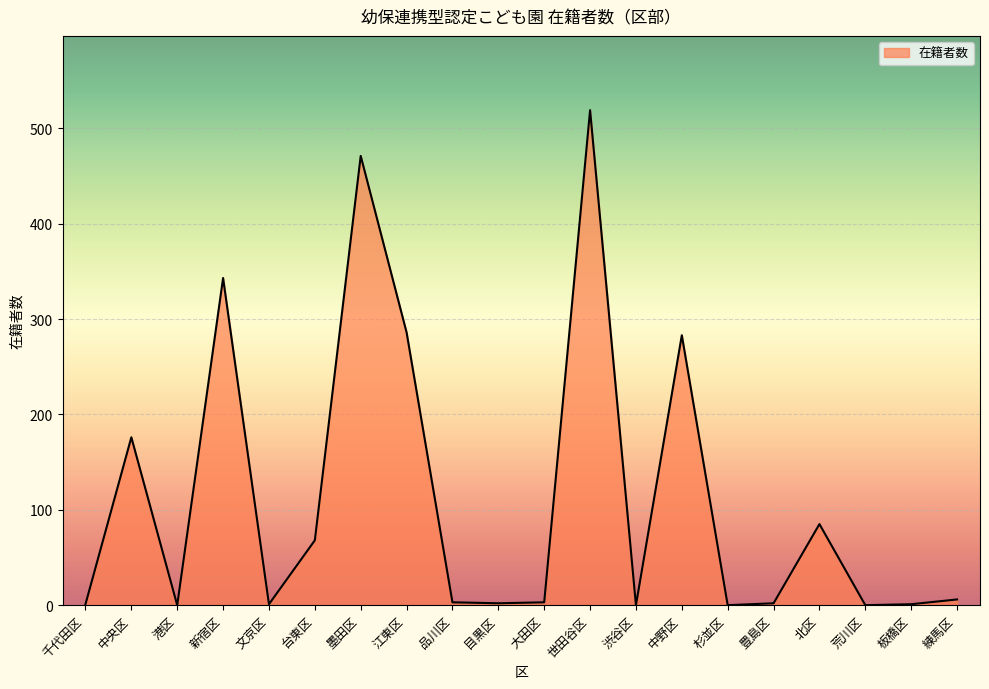

What is the change in value from 中央区 to 目黒区?

-174